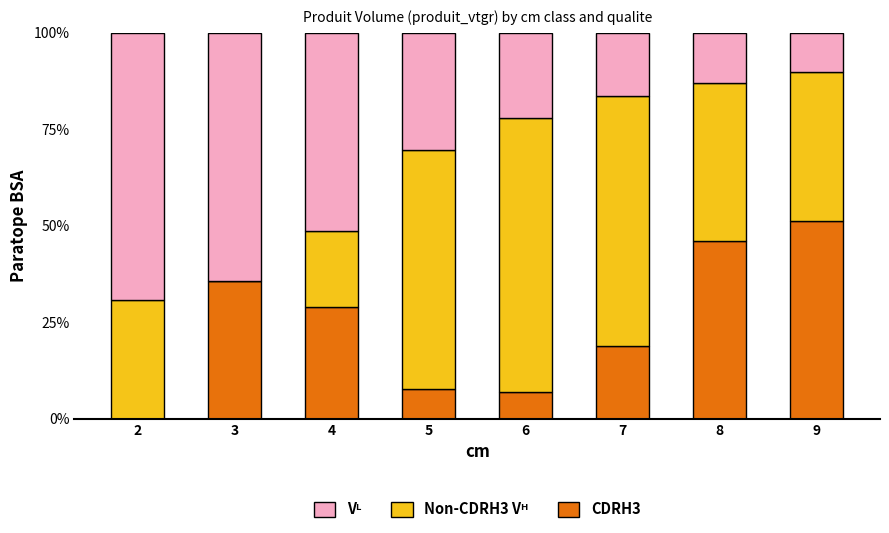

The CDRH3 series shows 28.8 at 2. True or false?

False